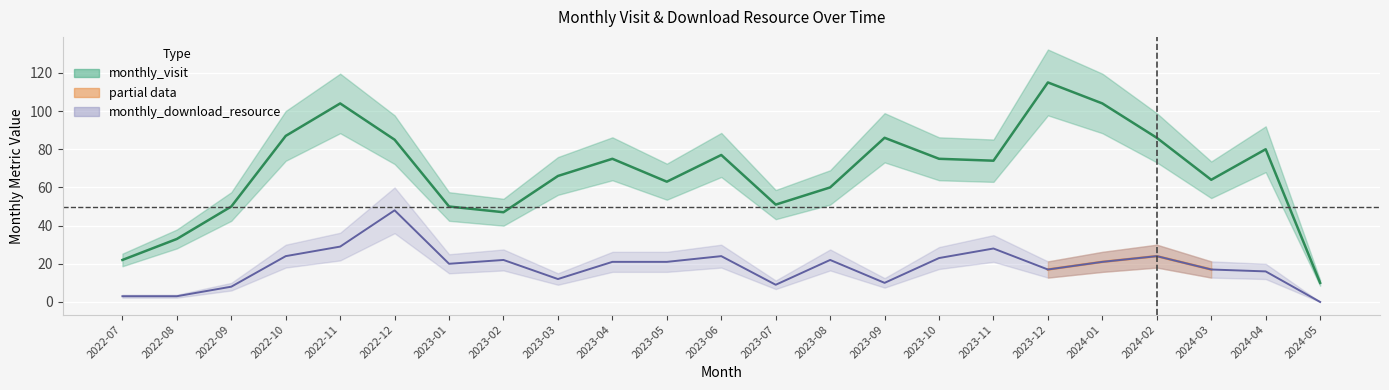

Reading left to right, transcribe all the data shown in this chart.

monthly_visit: 22	33	50	87	104	85	50	47	66	75	63	77	51	60	86	75	74	115	104	86	64	80	10
monthly_download_resource: 3	3	8	24	29	48	20	22	12	21	21	24	9	22	10	23	28	17	21	24	17	16	0